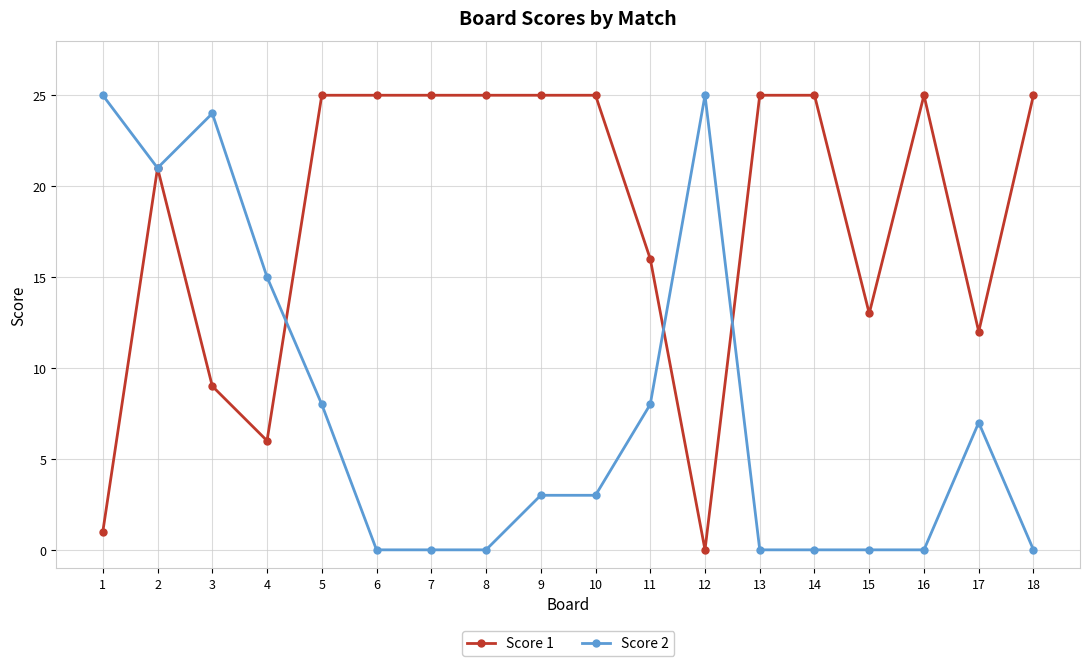

What is the value of the Score 1 point at the 14th from the left?

25